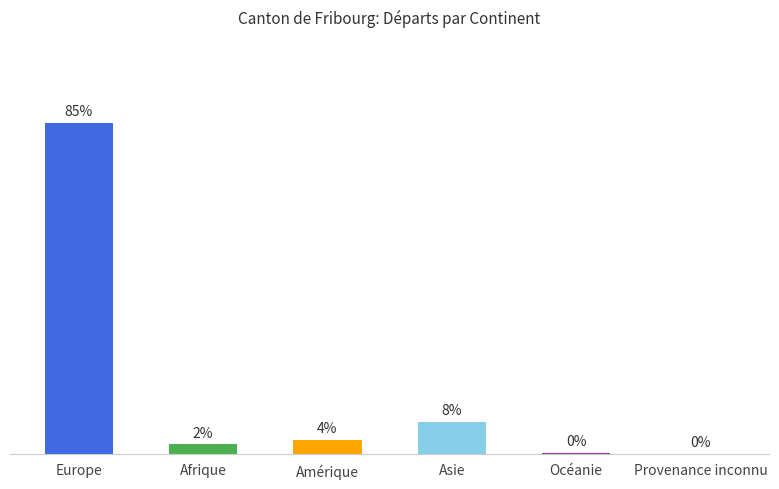

Does the chart contain stacked bars?

No